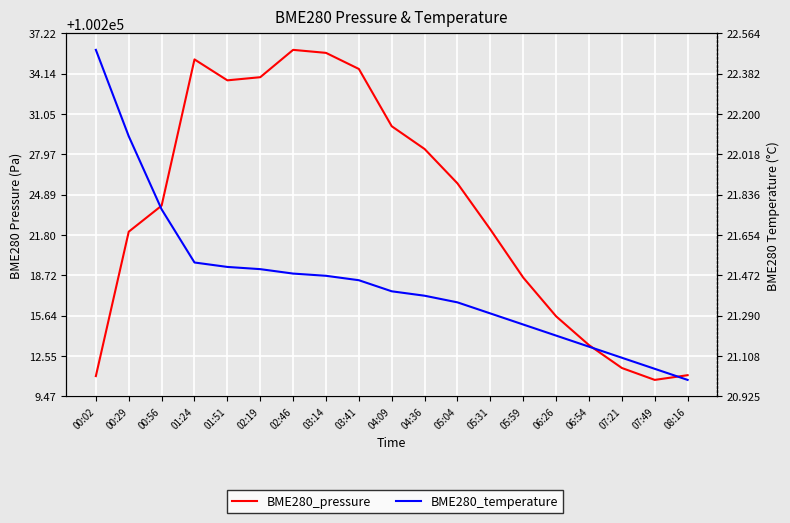

Which series has the largest range (max minus min)?

BME280_pressure